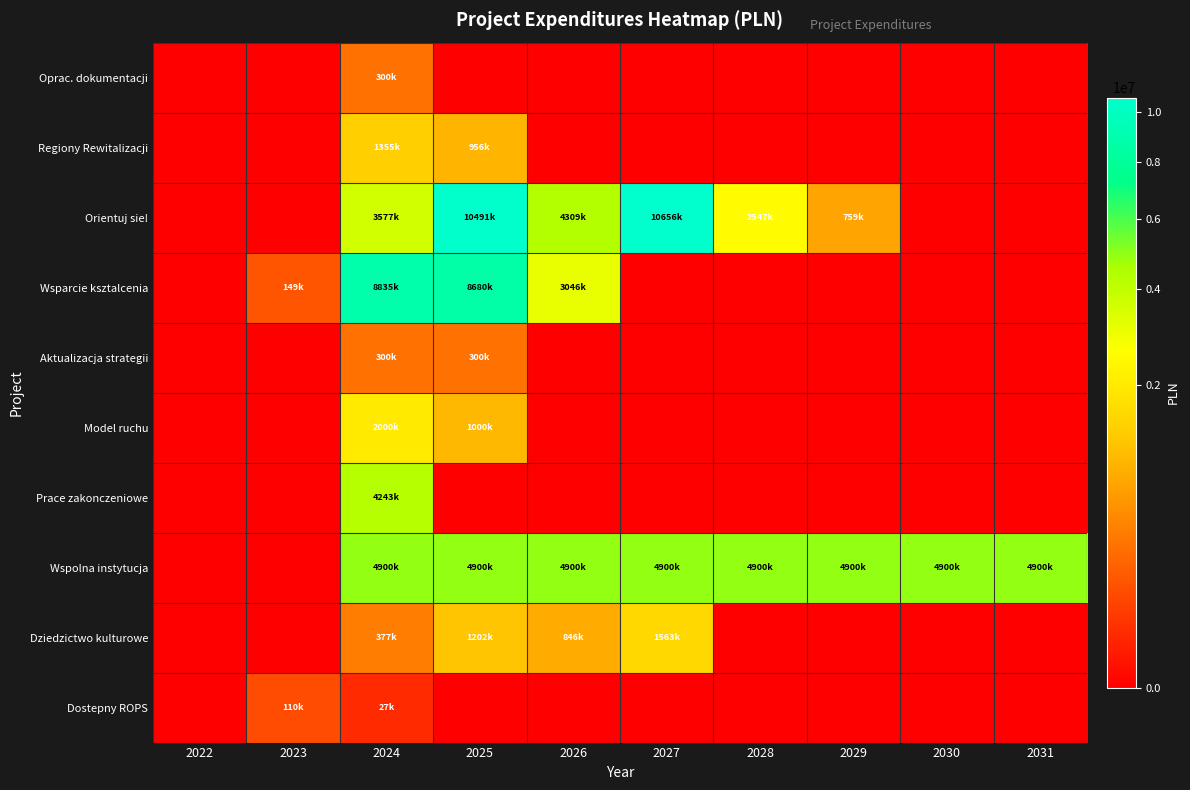

What is the difference between the highest and lowest values at 2024?

8807732